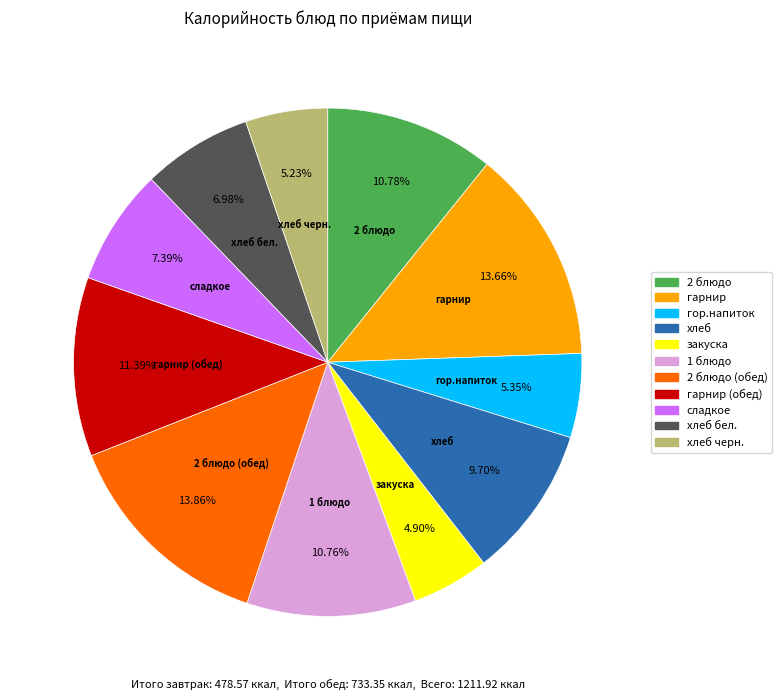

Is there any slice that represents more than half of the pie?

No